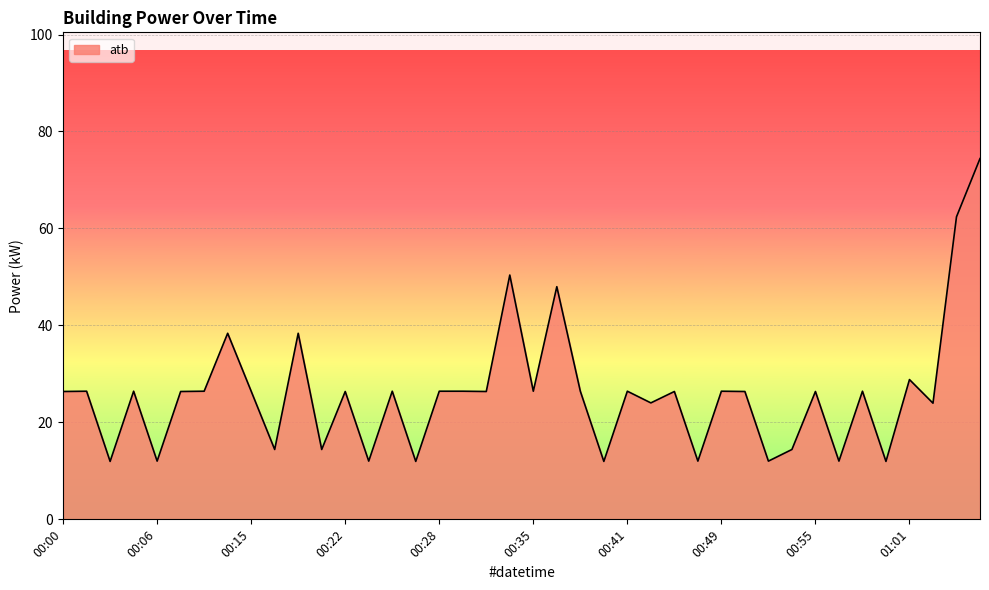

What is the greatest value displayed?

74.4